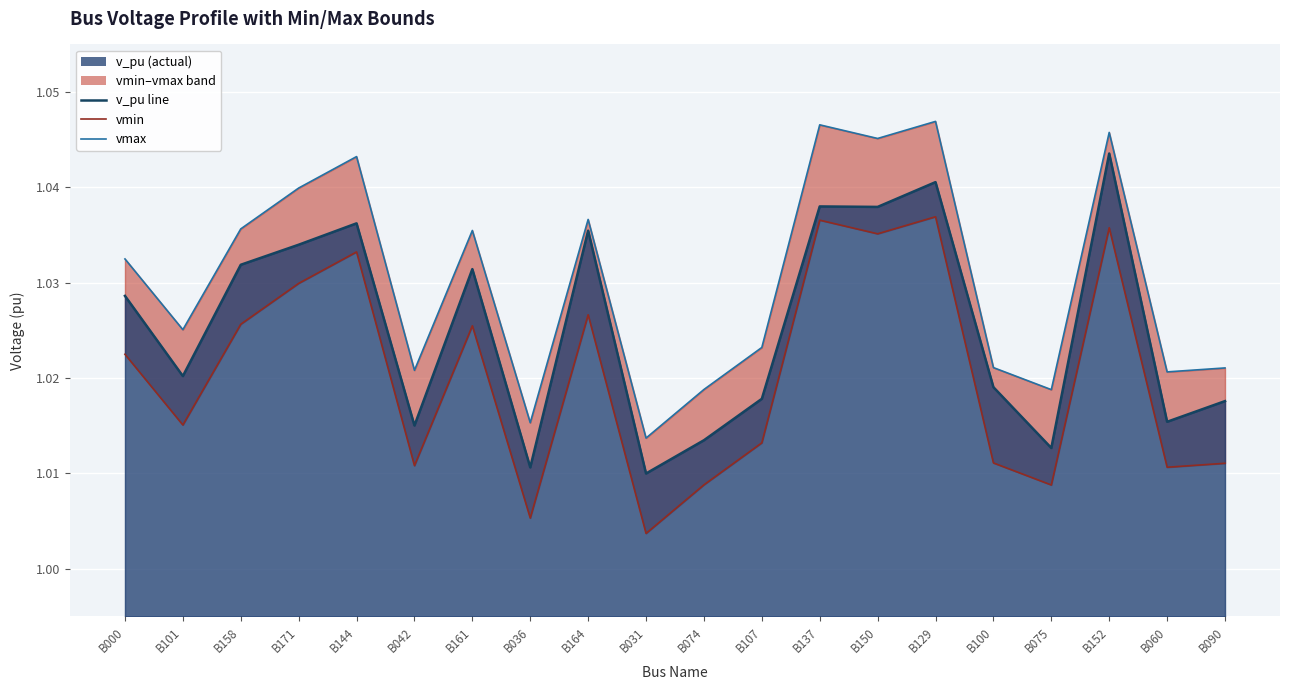

True or false: vmax has a value of 1.0 at B074.

True